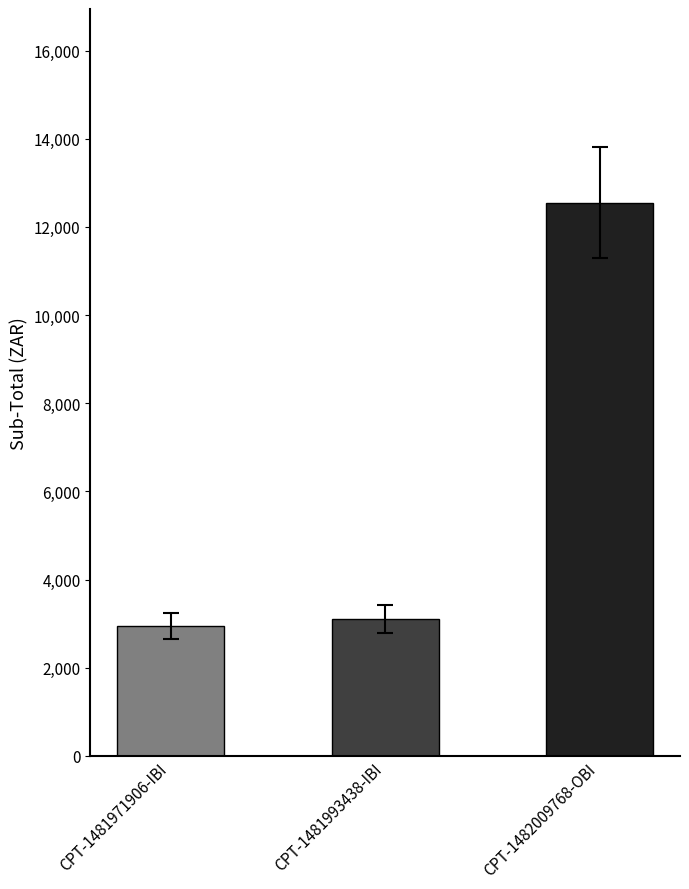

How many values are below 3108?

1